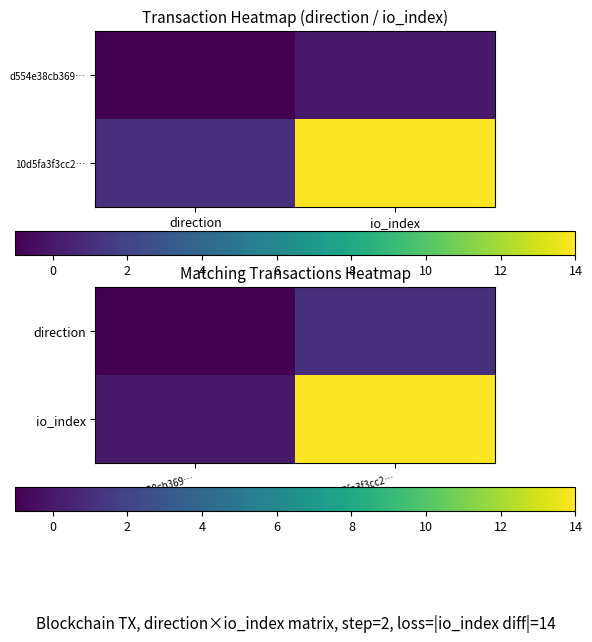

True or false: io_index has a value of 22 at 10d5fa3f3cc2….

False